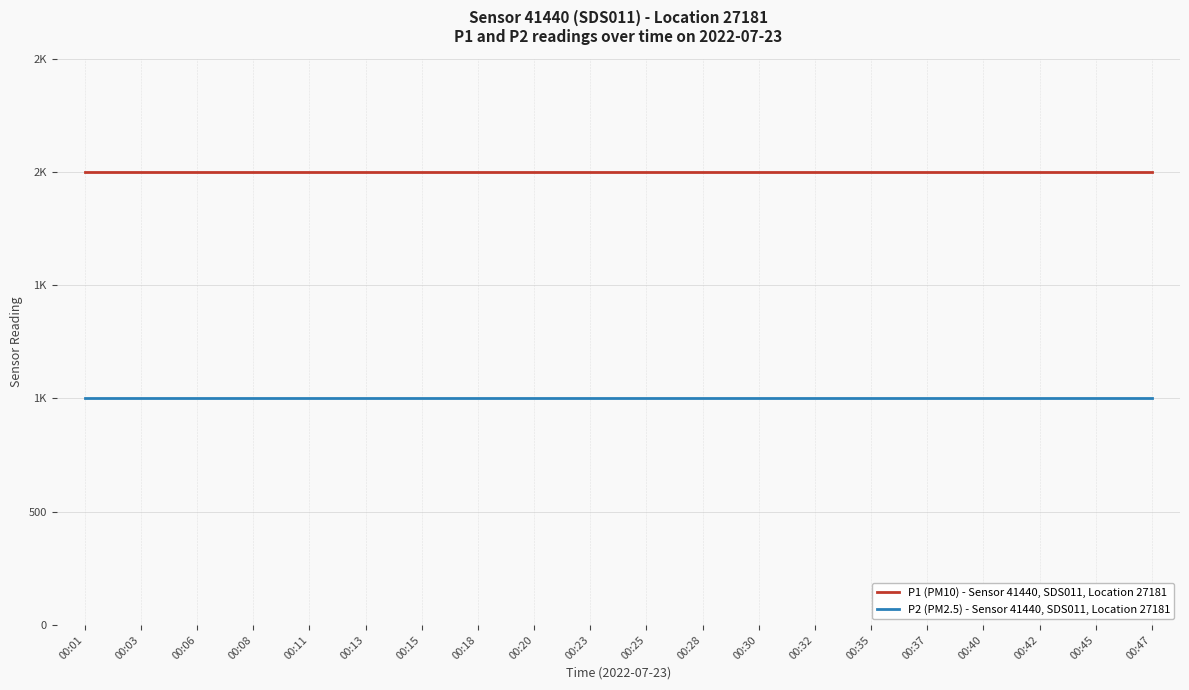

Reading right to left, list all the values displayed in this chart.

P1 (PM10) - Sensor 41440, SDS011, Location 27181: 1999.9	1999.9	1999.9	1999.9	1999.9	1999.9	1999.9	1999.9	1999.9	1999.9	1999.9	1999.9	1999.9	1999.9	1999.9	1999.9	1999.9	1999.9	1999.9	1999.9
P2 (PM2.5) - Sensor 41440, SDS011, Location 27181: 999.9	999.9	999.9	999.9	999.9	999.9	999.9	999.9	999.9	999.9	999.9	999.9	999.9	999.9	999.9	999.9	999.9	999.9	999.9	999.9